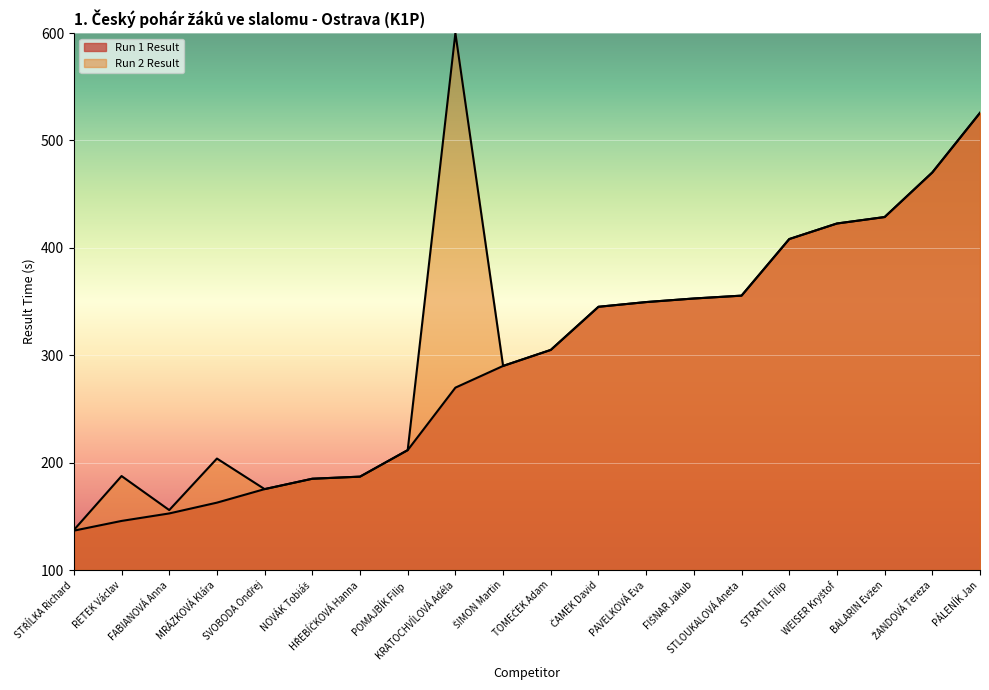

What is the label of the 6th point from the right?

STLOUKALOVÁ Aneta